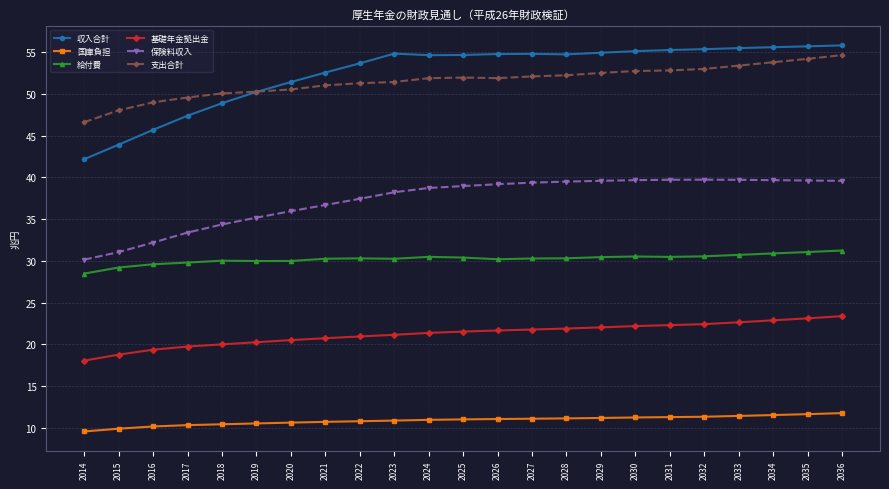

How many lines are shown in the chart?

6